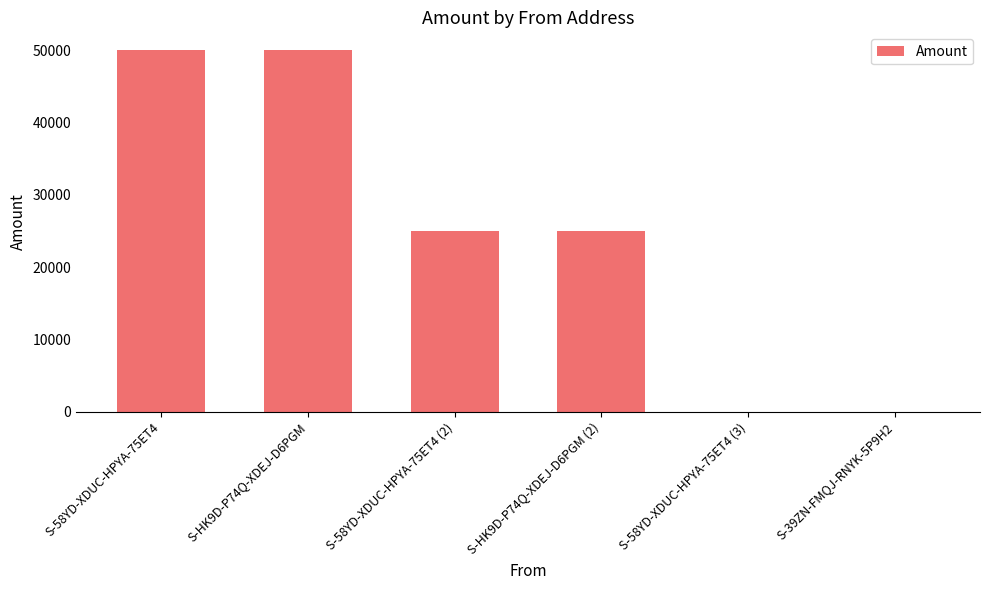

Is it true that the value at S-HK9D-P74Q-XDEJ-D6PGM is 49998?

True